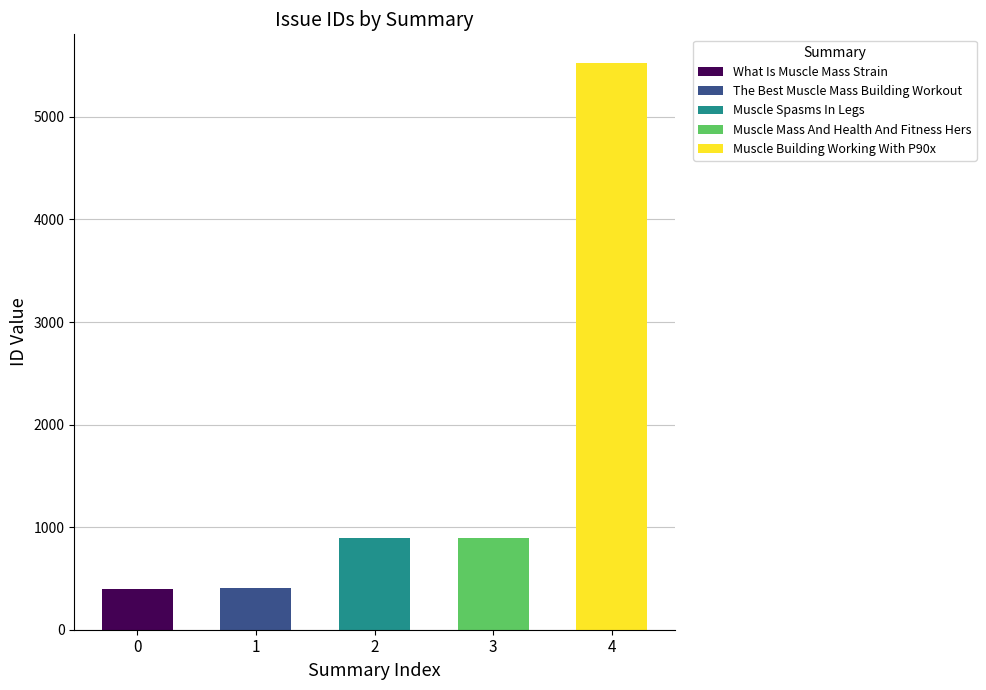

What position from the right is Muscle Building Working With P90x?

1